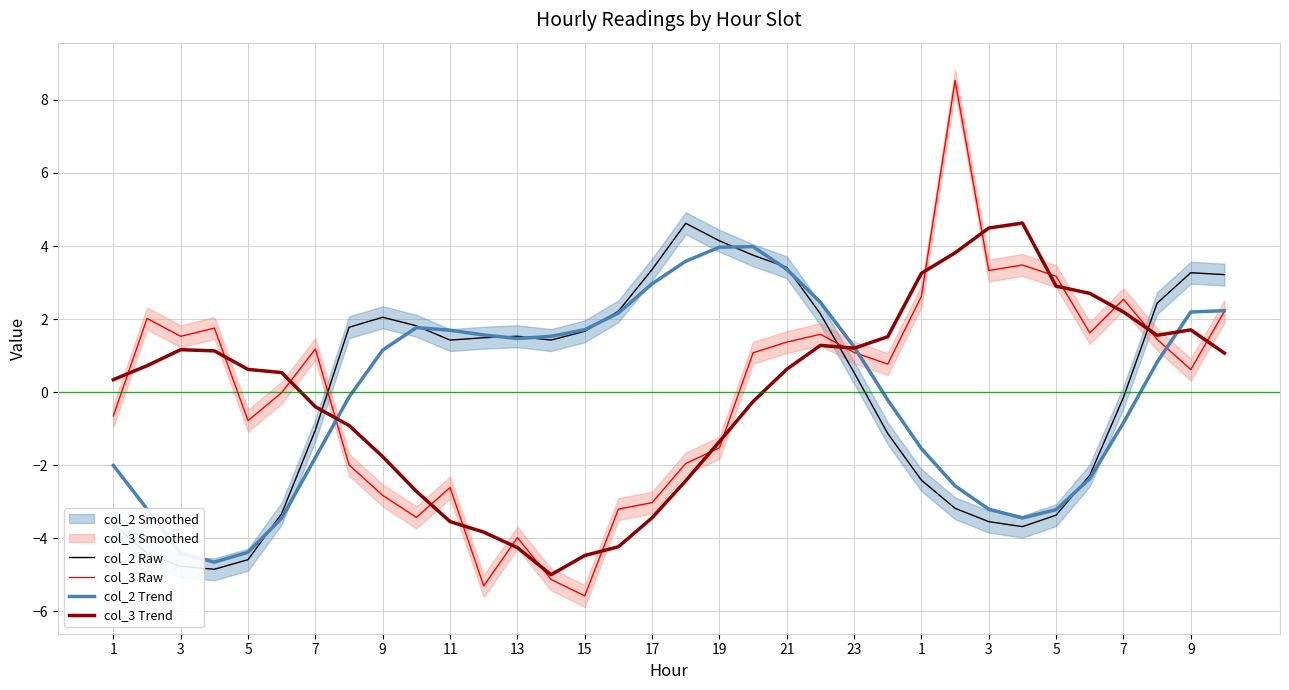

What is the value of the col_2 Raw point at the 9th from the left?

2.1